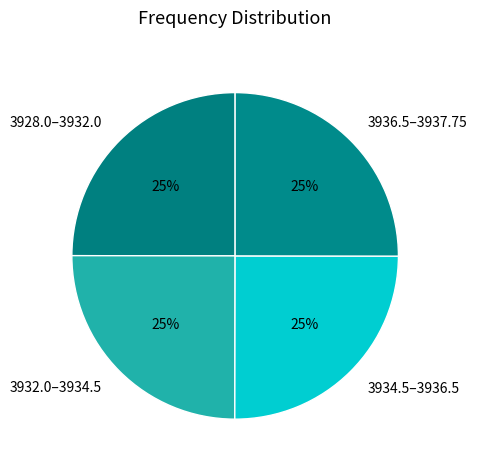

True or false: 3928.0–3932.0 accounts for 16% of the total.

False